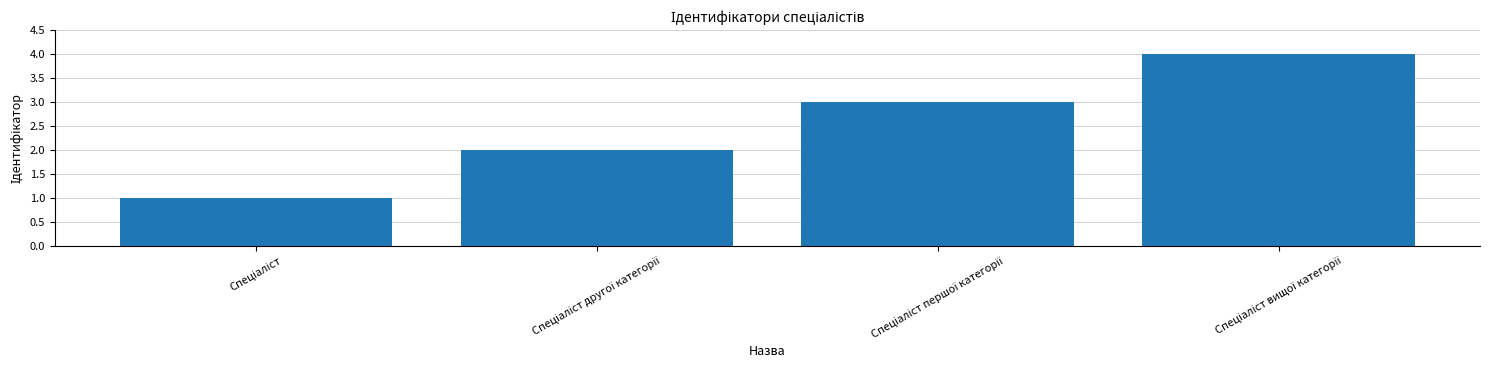

What is the difference between the maximum and minimum values?

3